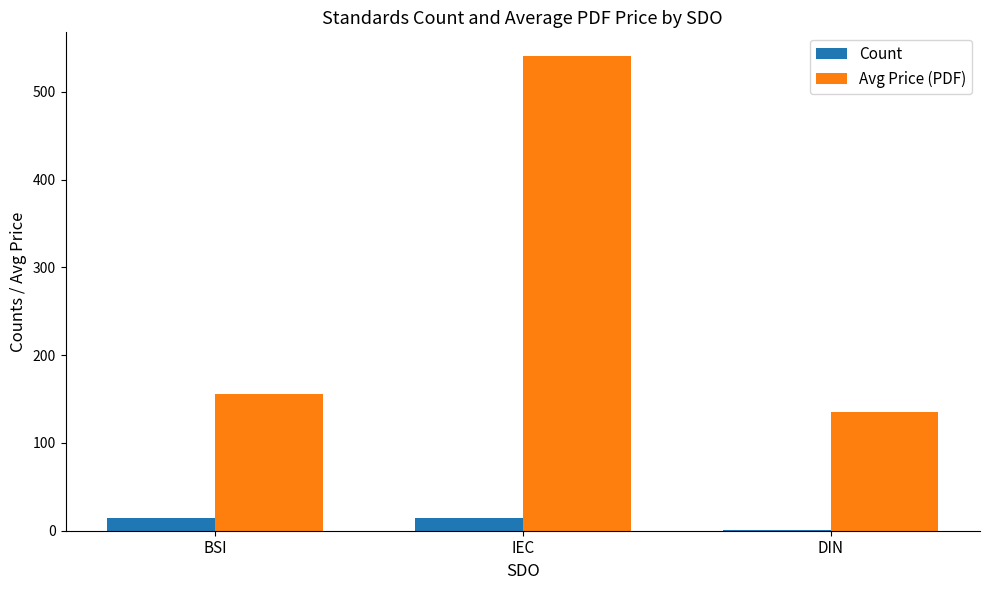

What is the total value across all series at BSI?

169.3